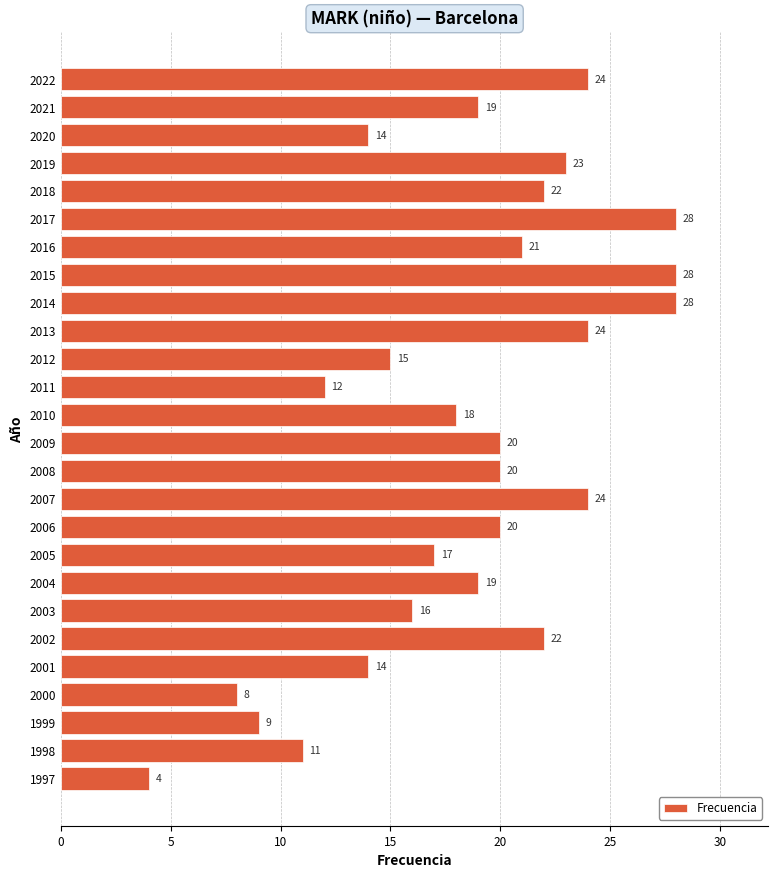

What is the value of the 16th bar from the top?

24